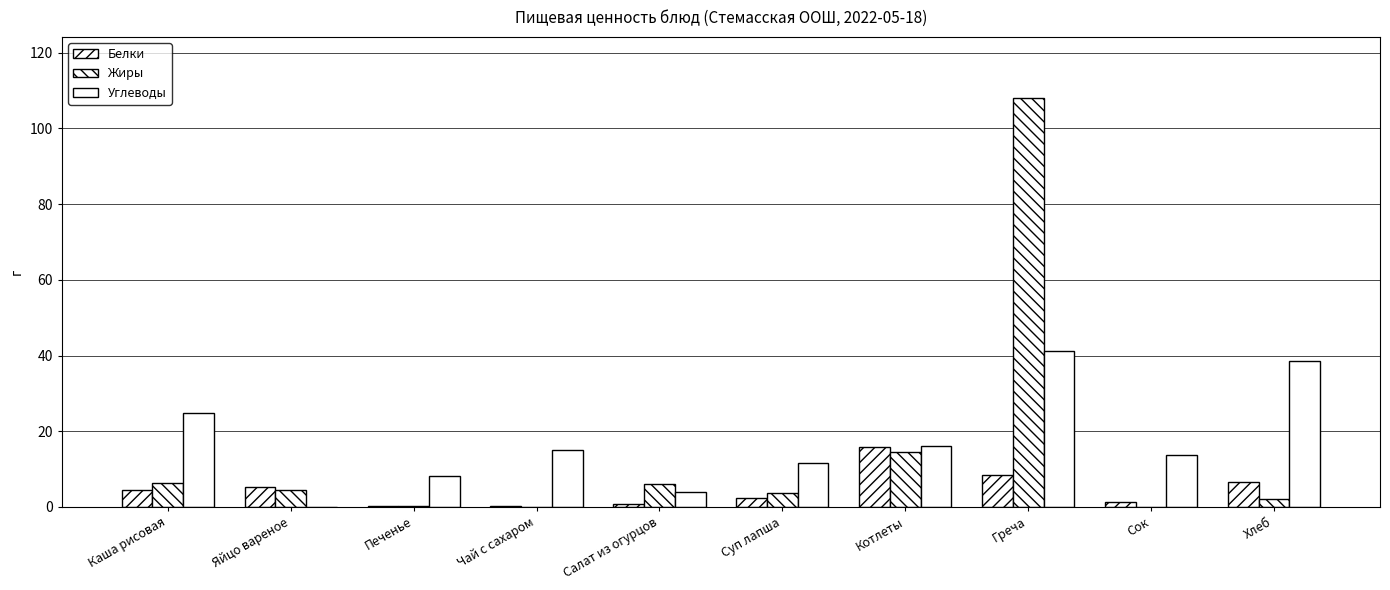

How many values in Углеводы are above zero?

9